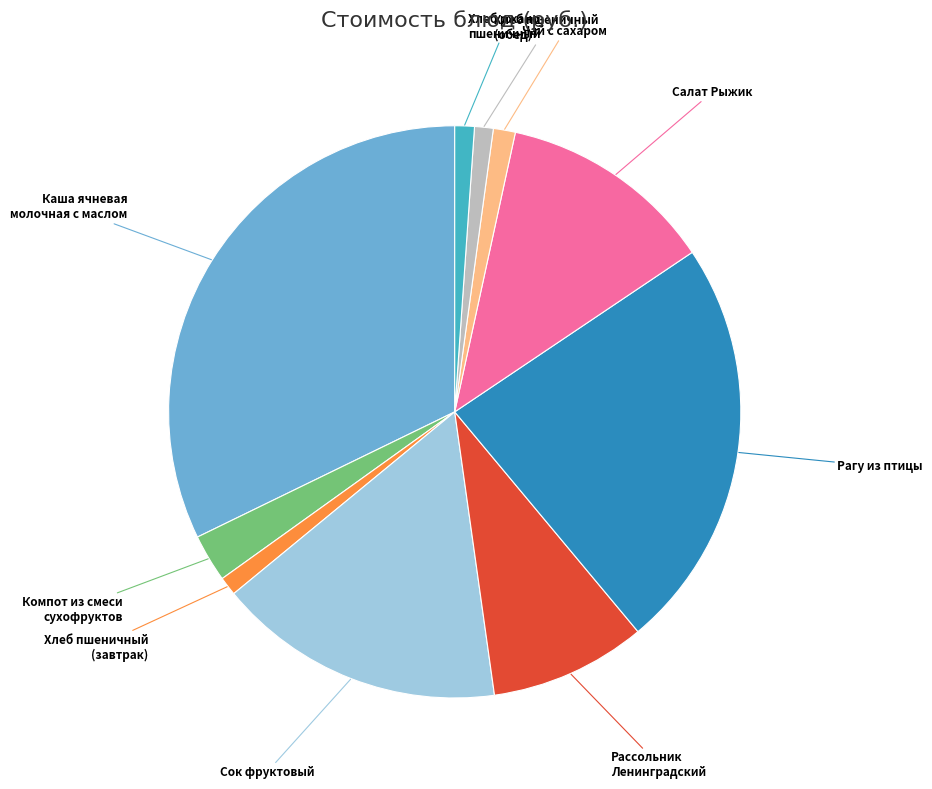

Does any single category account for the majority?

No